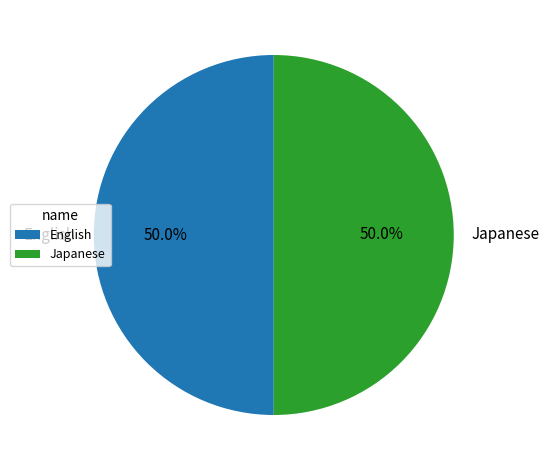

To the nearest percent, what is the difference between the largest and smallest slice percentages?

0%